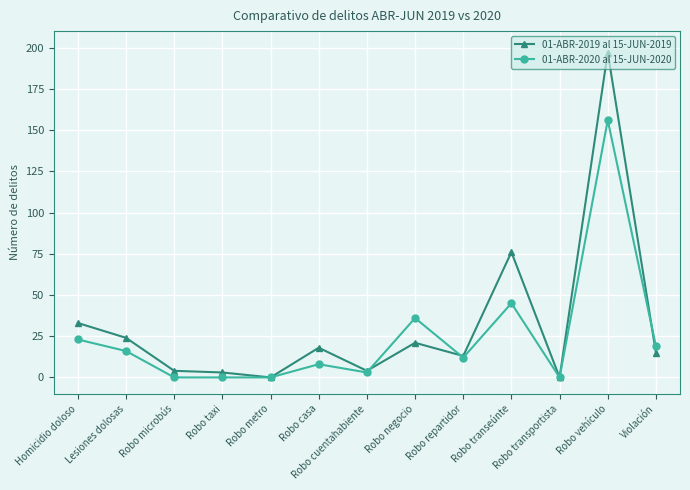

What is the total value across all series at Robo microbús?

4